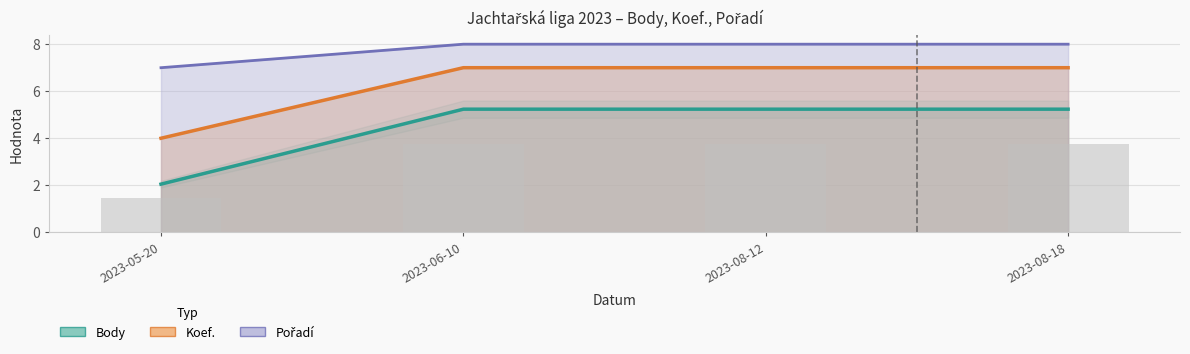

What is the label of the 1st bar from the left?

2023-05-20